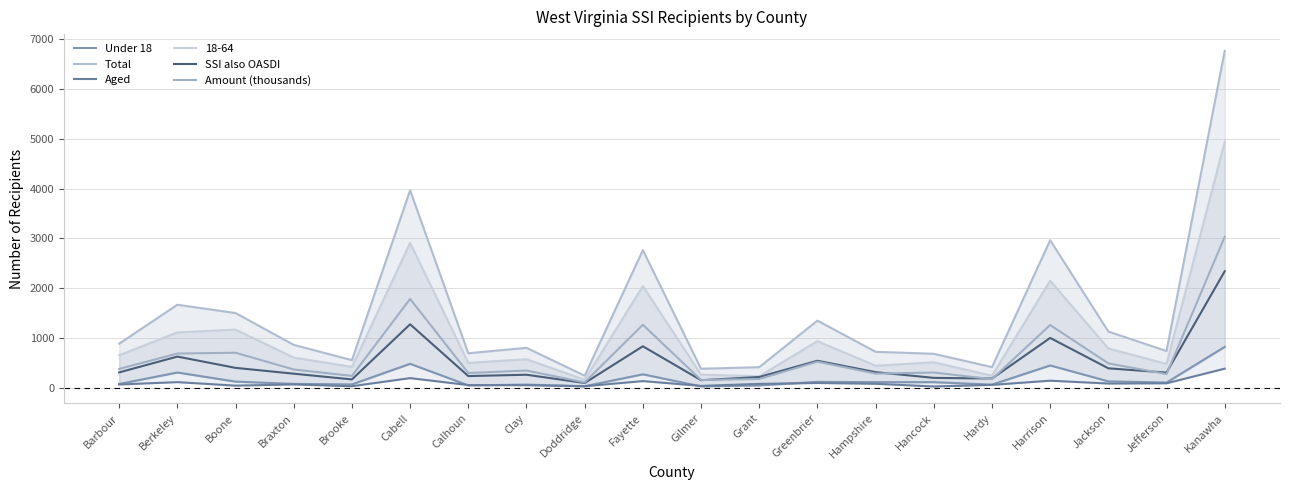

What position from the left is Jackson?

18